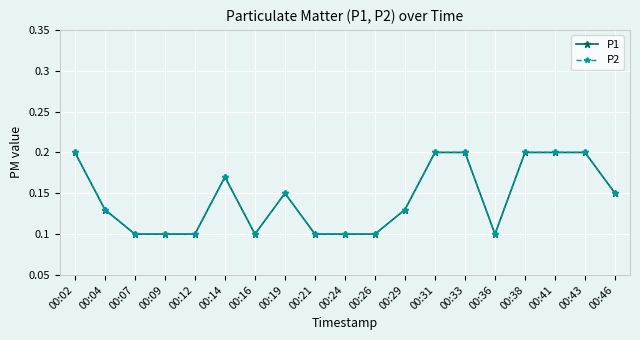

Is this an area chart (filled region under the line)?

No